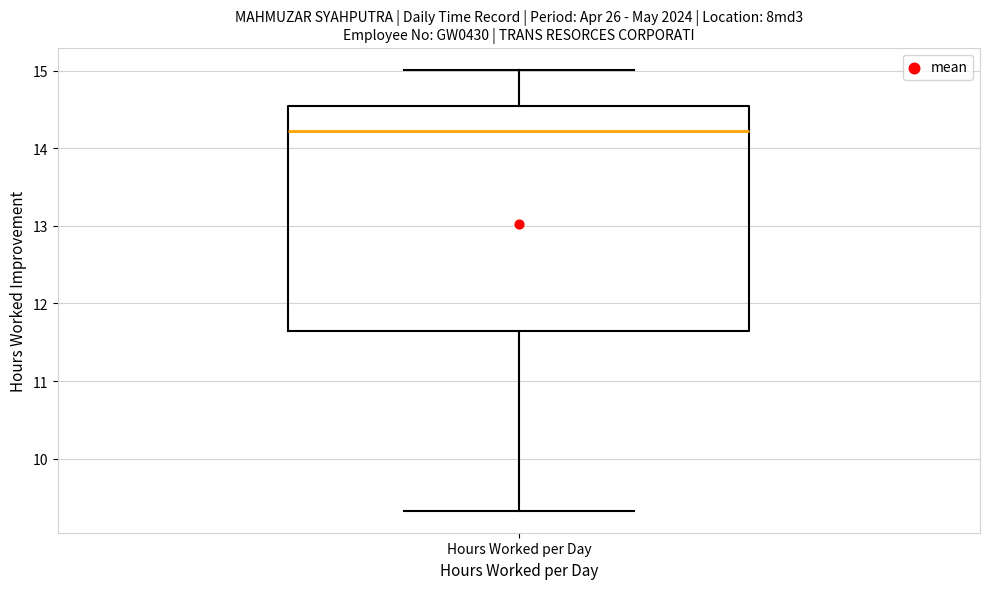

Where is the upper edge of the box for Hours Worked per Day on the y-axis? The values are not printed on the chart, so give them approximately, as read against the axis.

14.5